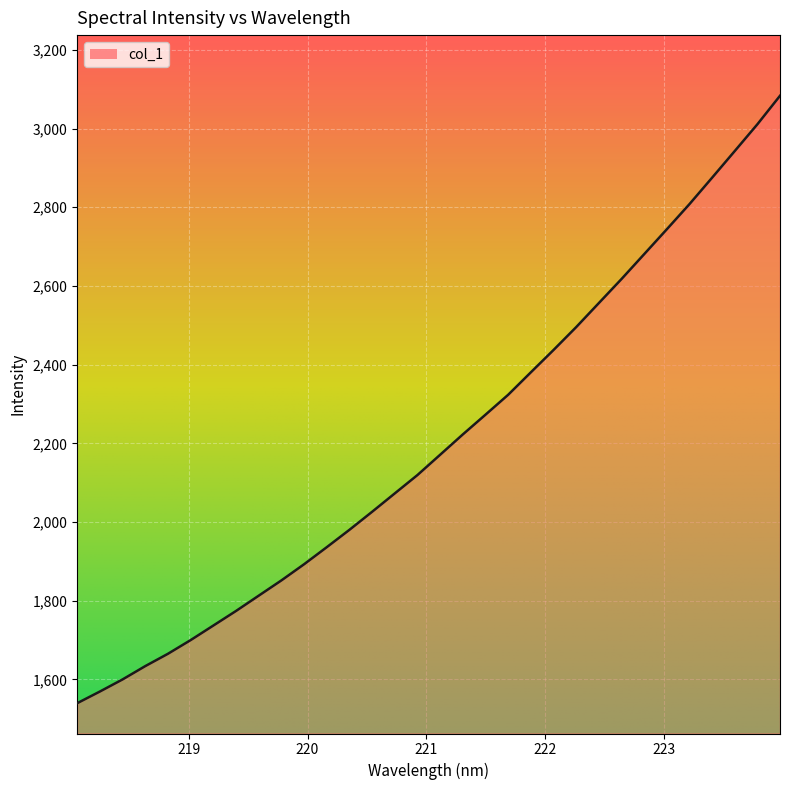

What is the difference between the maximum and minimum values?

1543.9